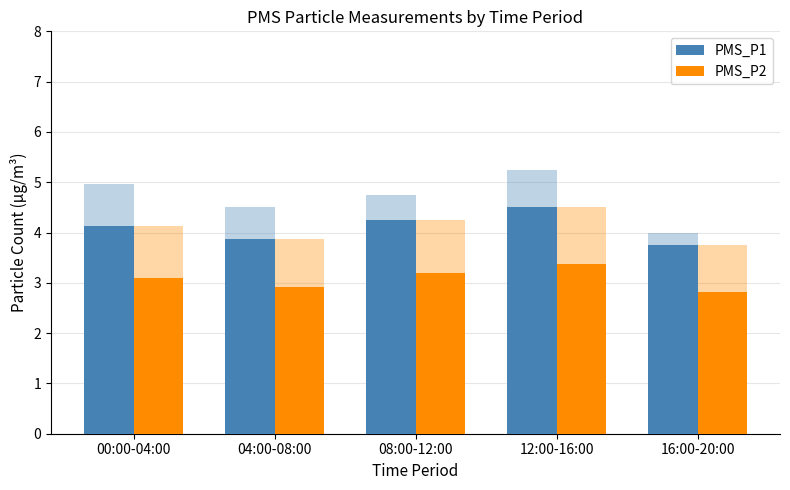

What is the label of the 4th bar from the right?

04:00-08:00